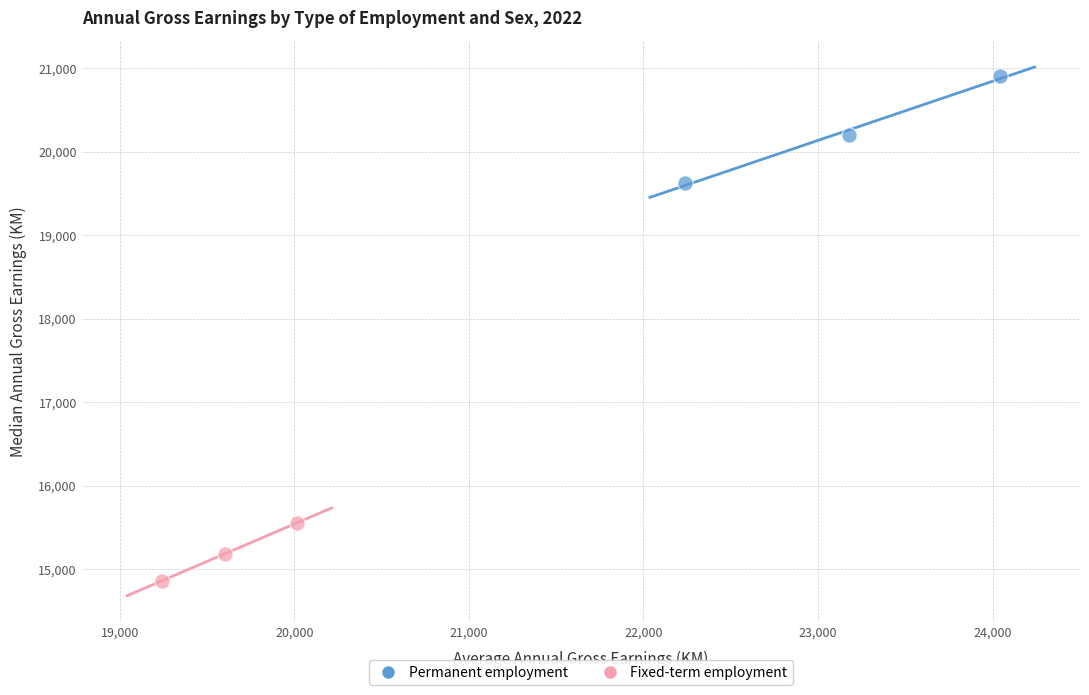

What are all the series names shown in the legend?

Permanent employment, Fixed-term employment